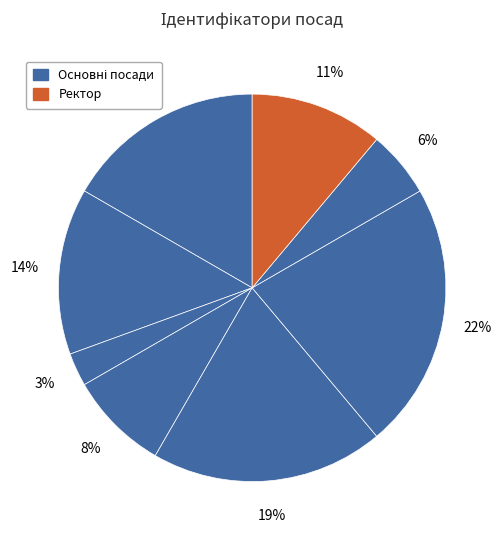

How many slices are in this pie chart?

8